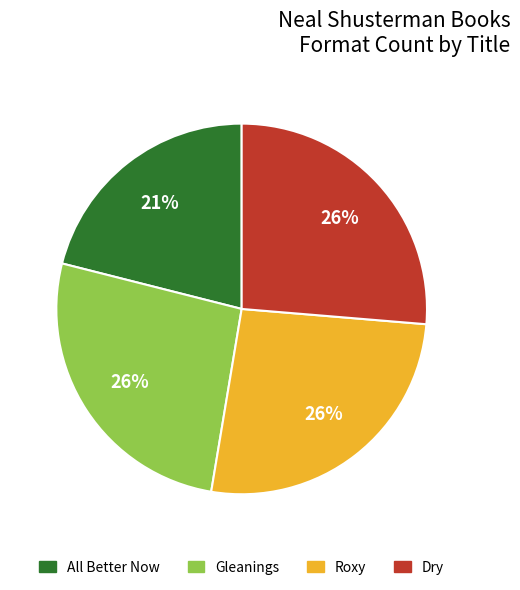

How many slices are in this pie chart?

4